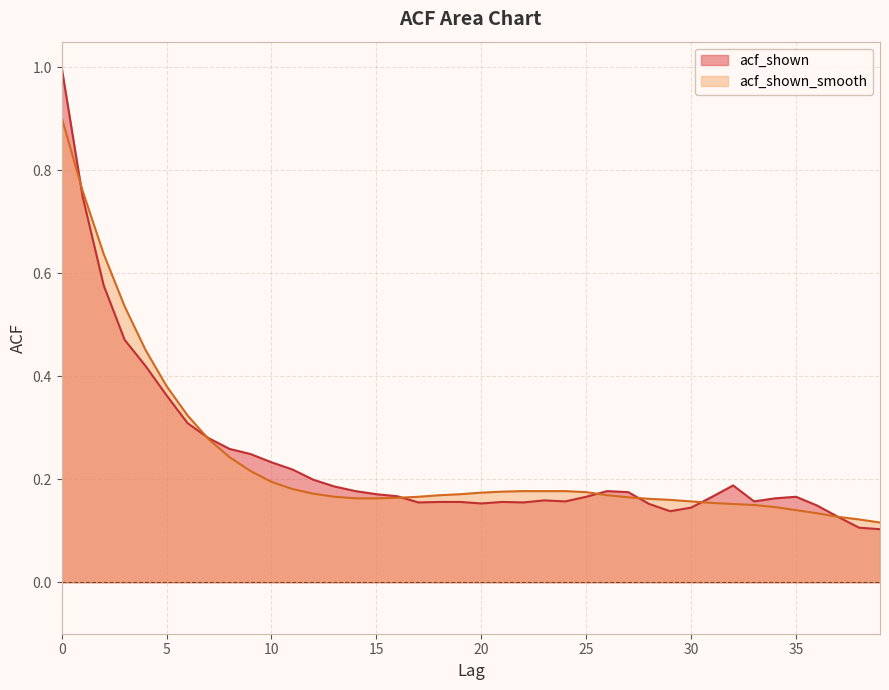

Where is acf_shown_smooth nearest to the value 0?

39